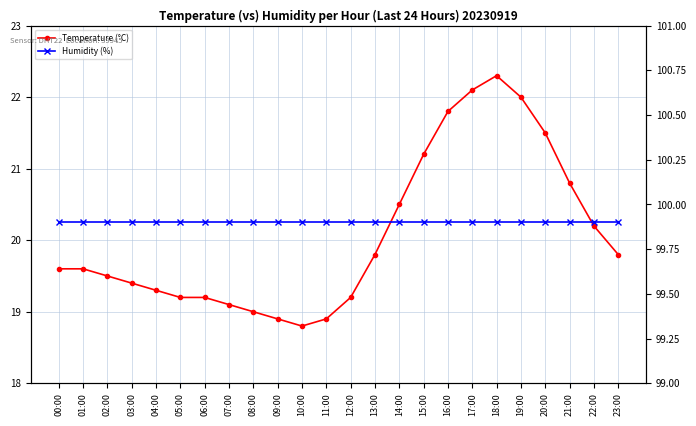

Is the value of Temperature (°C) at 00:00 greater than the value of Humidity (%) at 17:00?

No